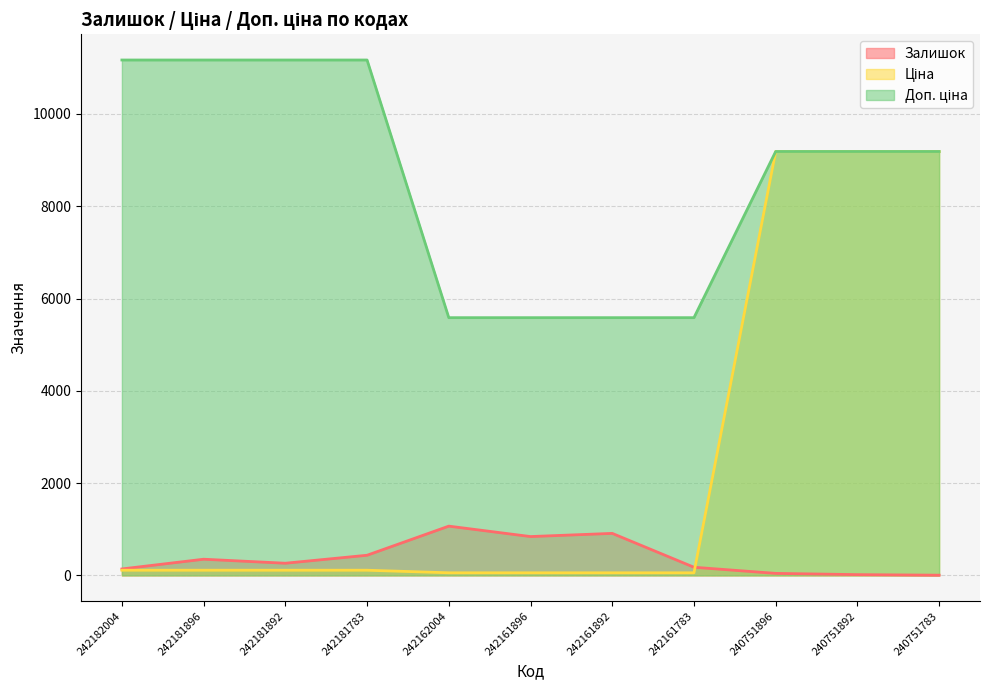

Rank the series at 242161892 from lowest to highest value.

Ціна, Залишок, Доп. ціна